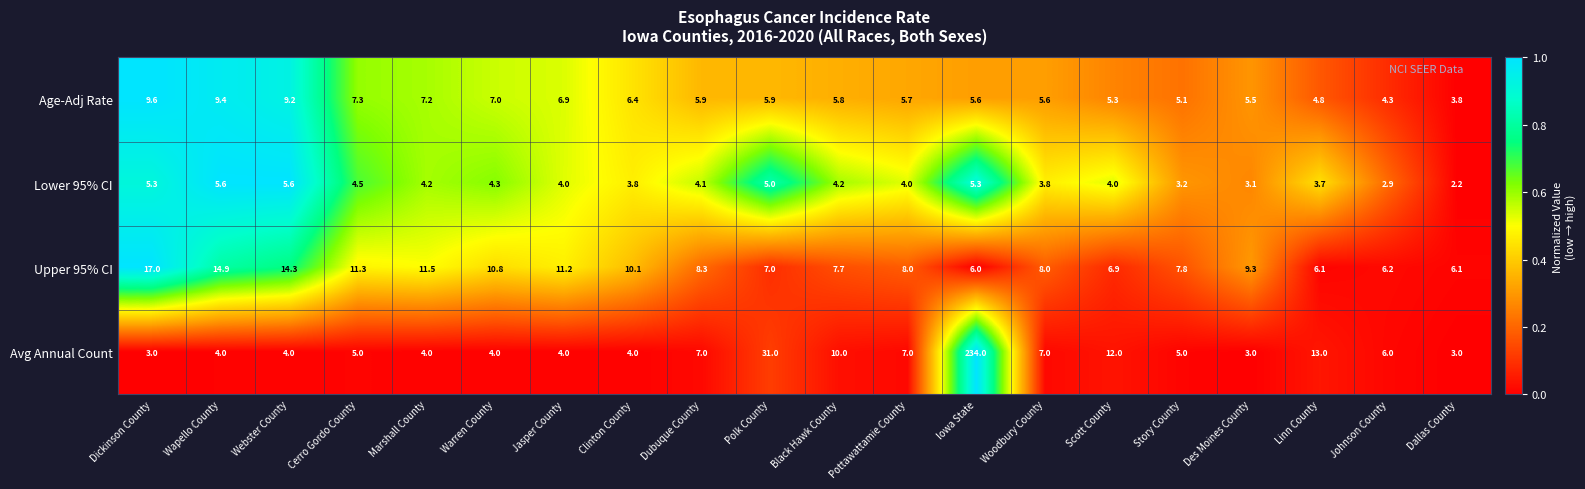

Which series has the widest spread of values?

Avg Annual Count